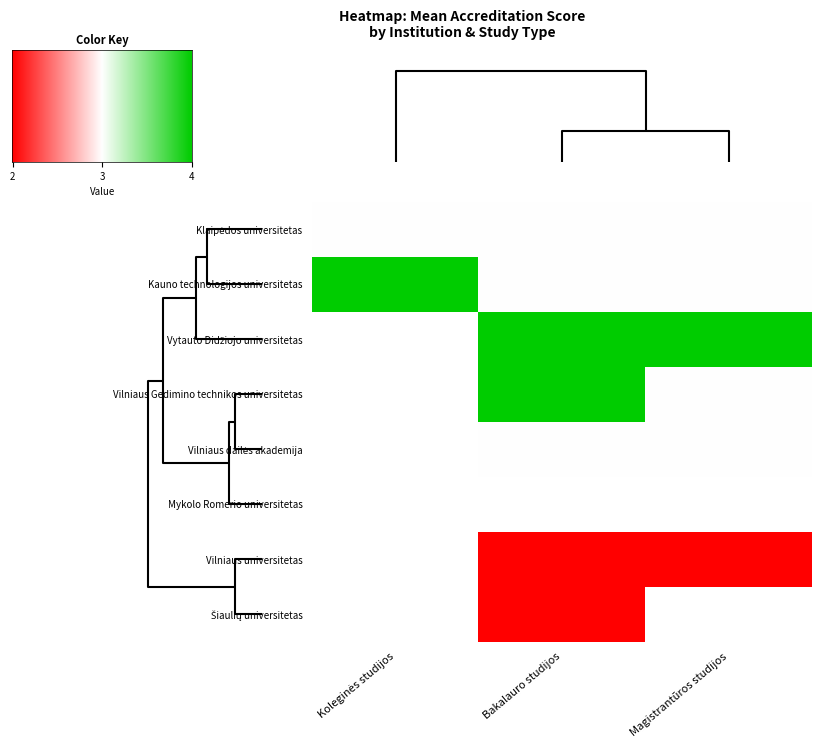

Where is Koleginės studijos nearest to the value 2?

Klaipėdos universitetas